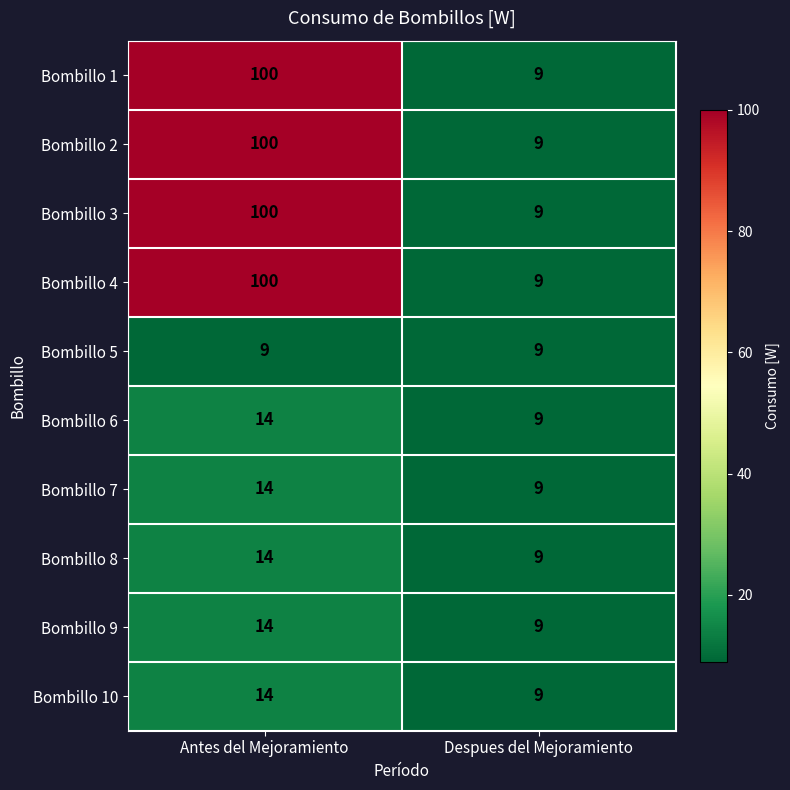

What is the minimum value for Bombillo 1?

9